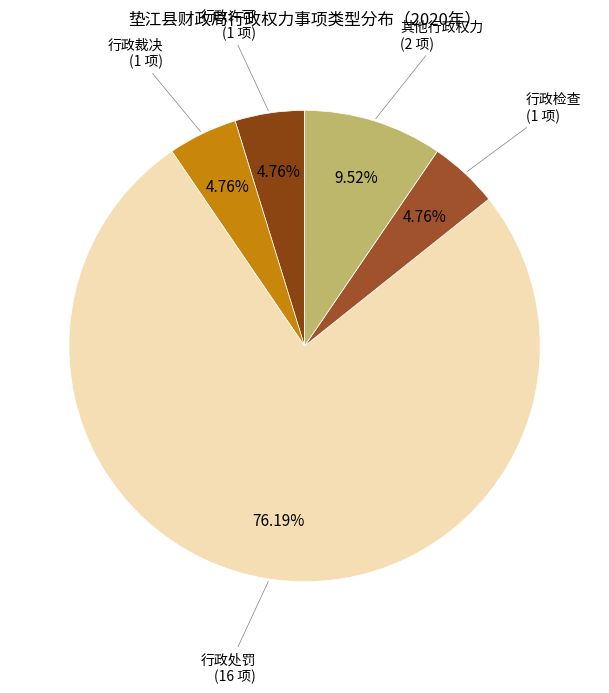

Does any single category account for the majority?

Yes